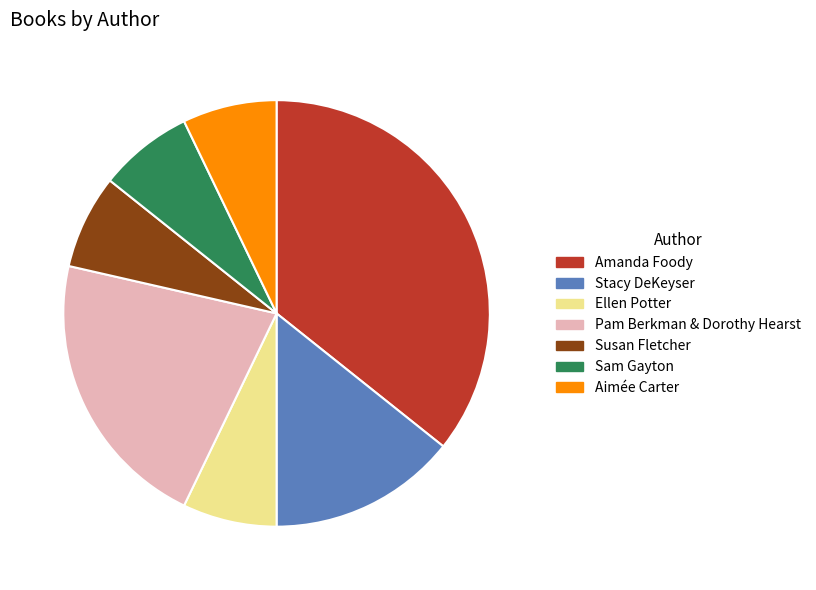

Which has a higher value, Stacy DeKeyser or Pam Berkman & Dorothy Hearst?

Pam Berkman & Dorothy Hearst